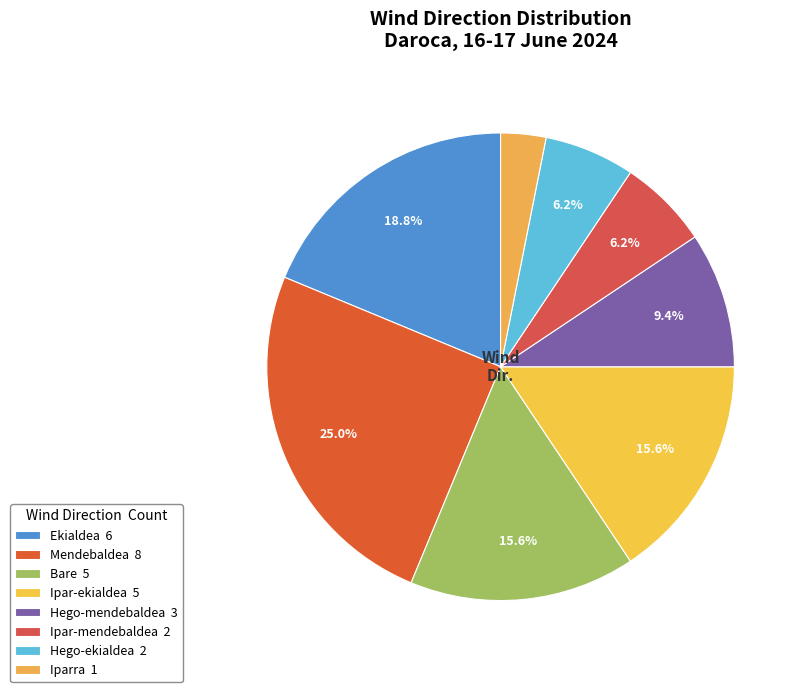

To the nearest percent, what is the difference between the Hego-ekialdea and Ekialdea slice percentages?

12%